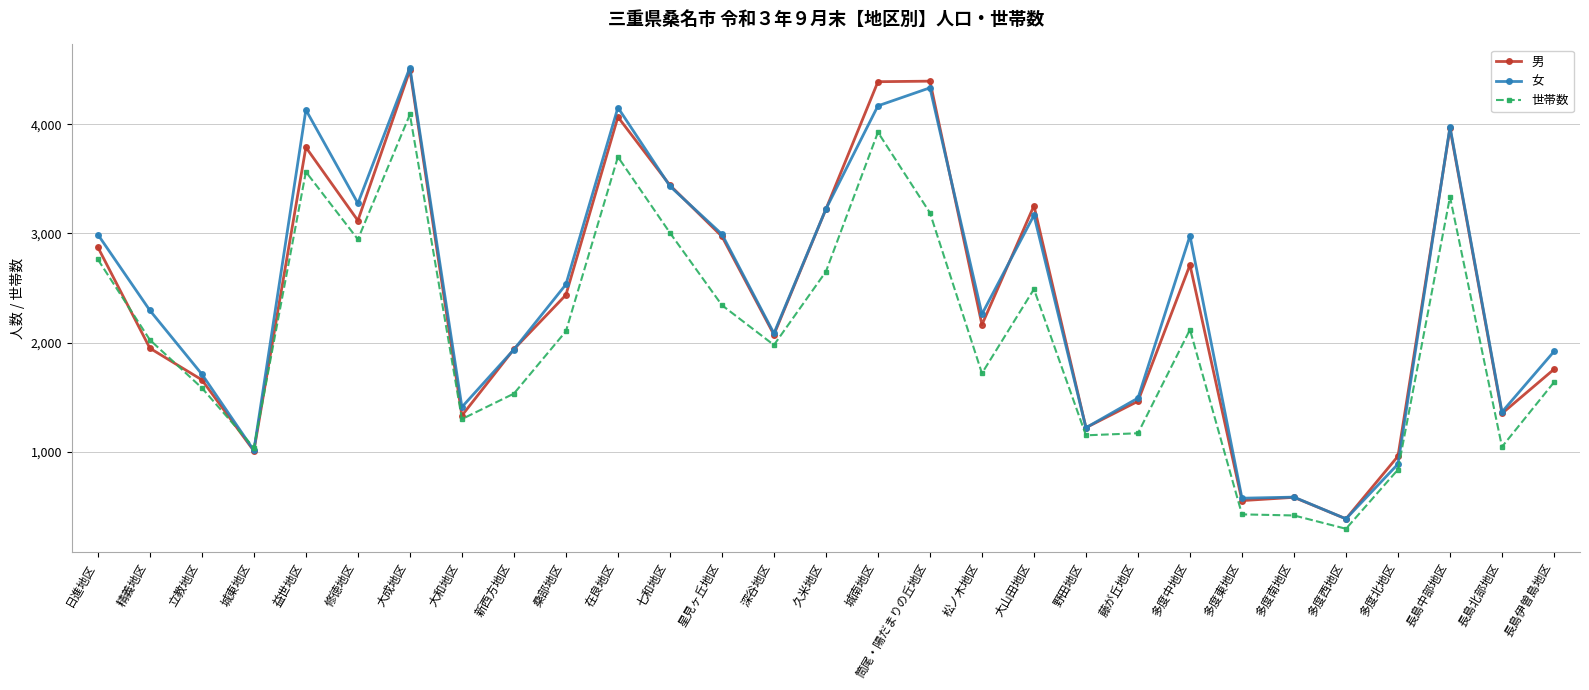

Which category has the lowest value across all series?

多度西地区